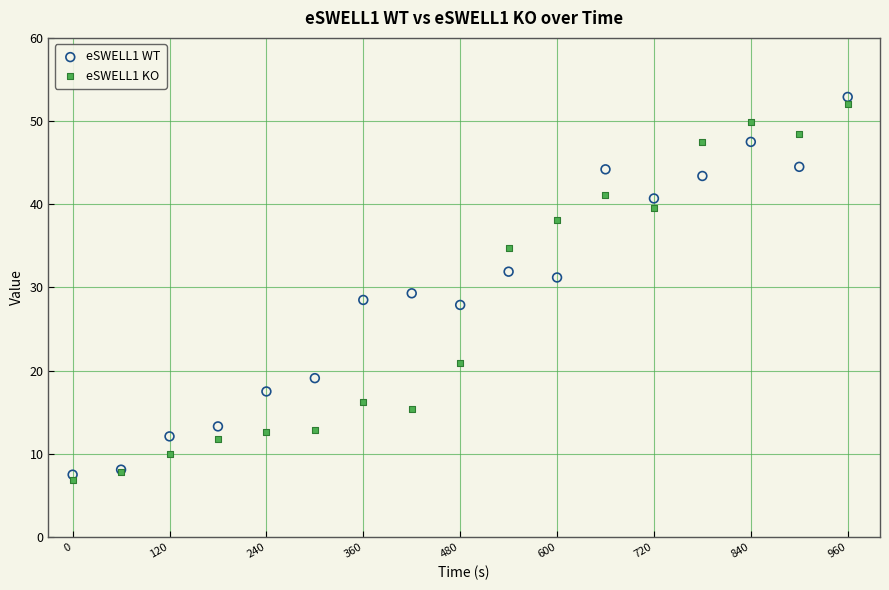

Which series contains the lowest Y value?

eSWELL1 KO